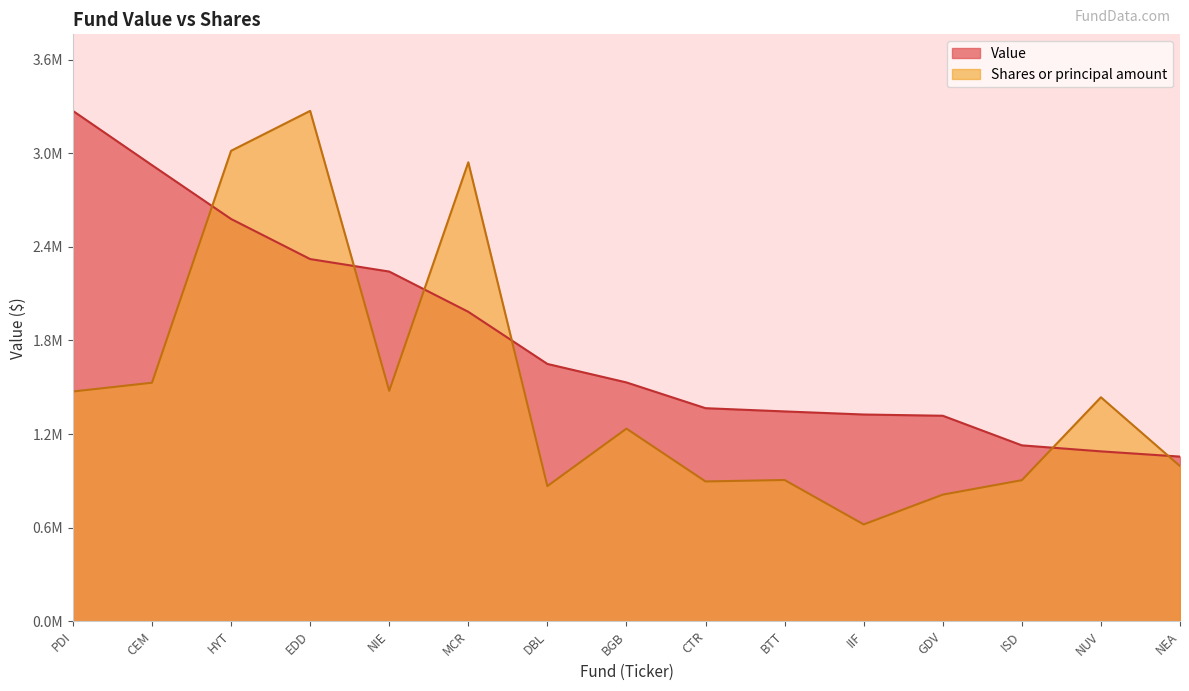

What is the label of the 15th point from the right?

PDI